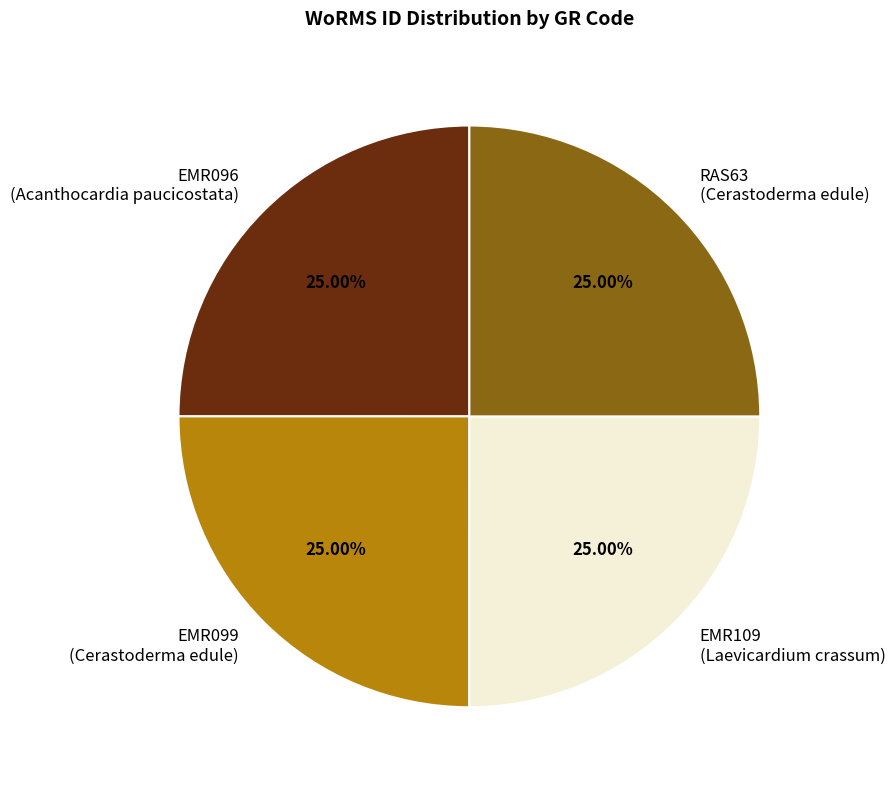

Is there a majority slice in this chart?

No